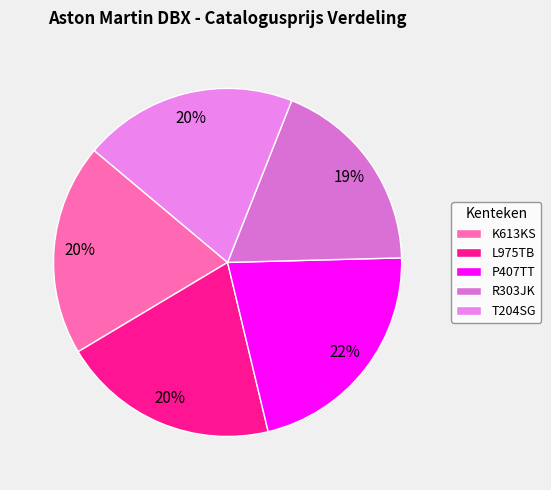

Which slice is the smallest?

R303JK